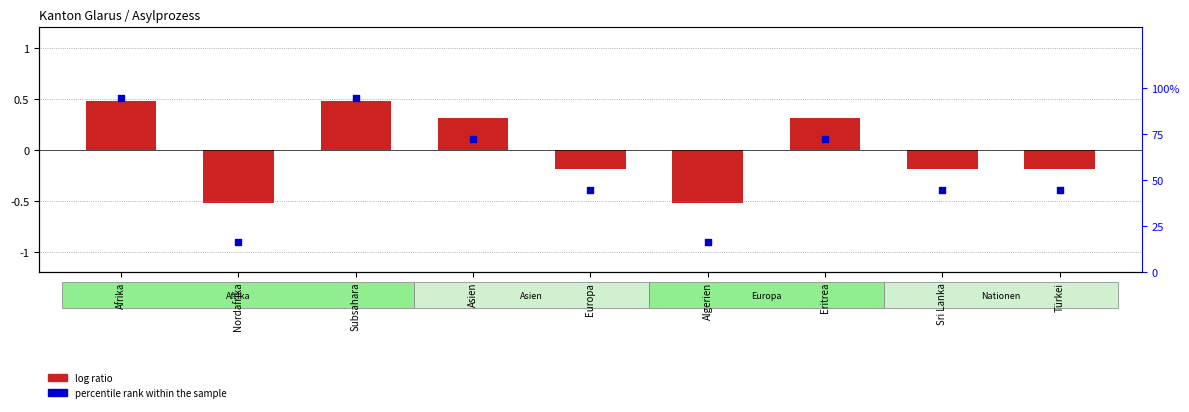

Which has a higher value, Sri Lanka or Subsahara?

Subsahara